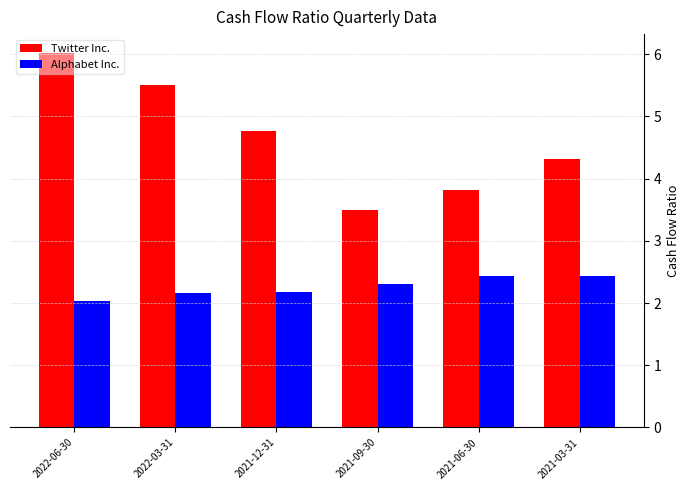

What is the average value of the Alphabet Inc. series?

2.3